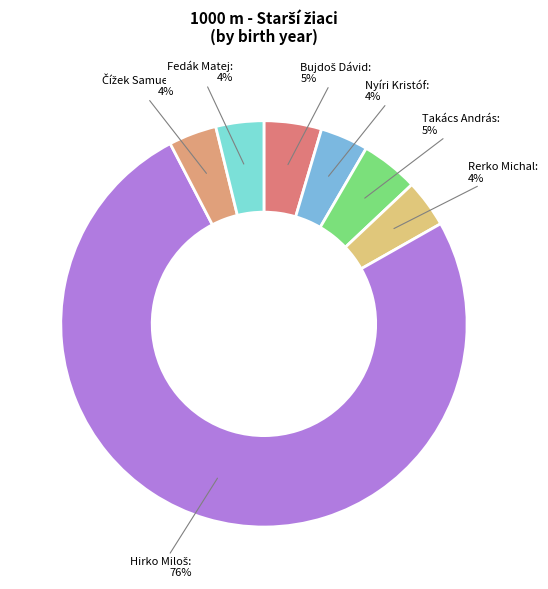

Does any single category account for the majority?

Yes